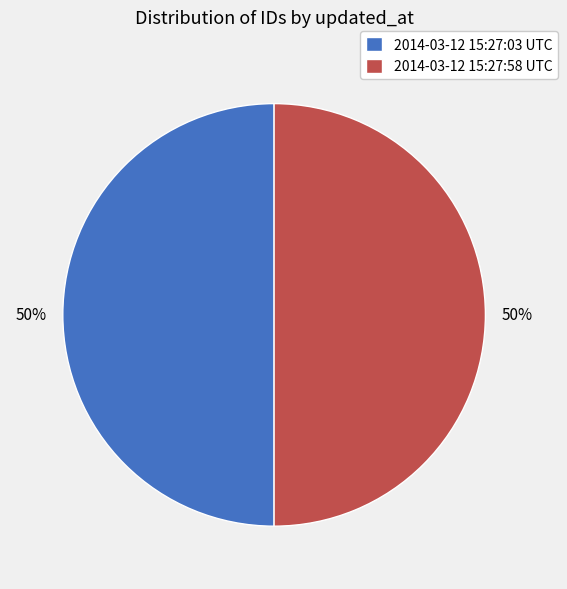

Count the number of slices in the pie.

2